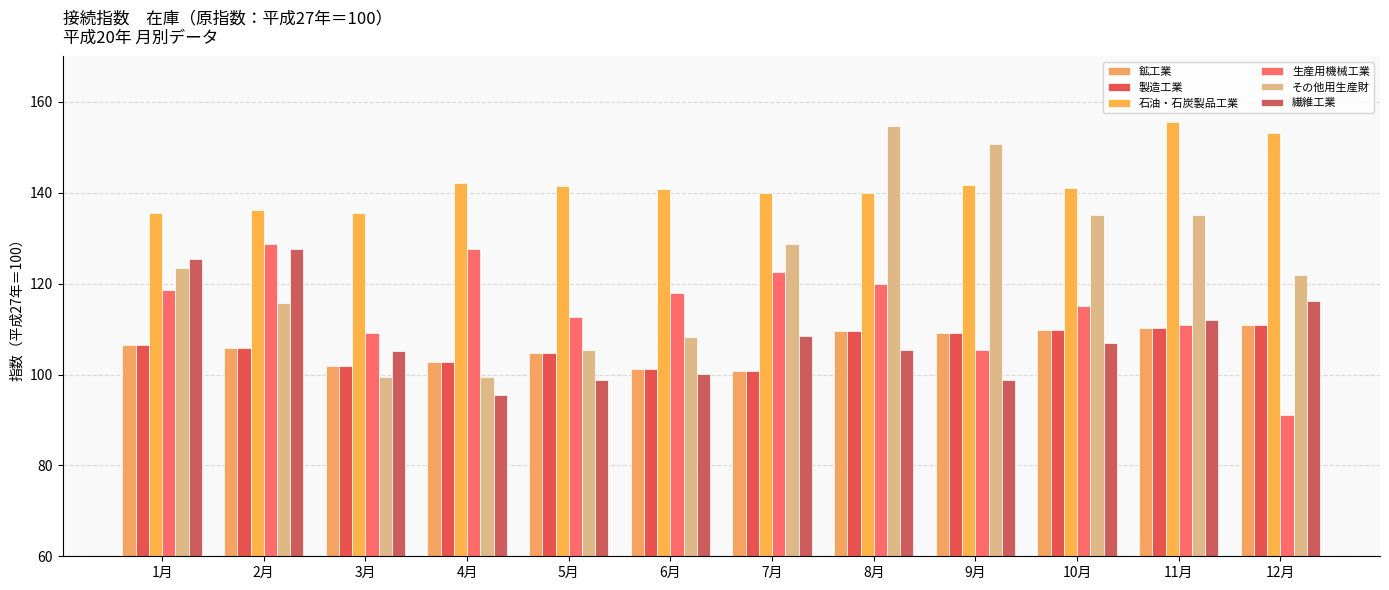

What is the label of the 2nd bar from the left?

2月